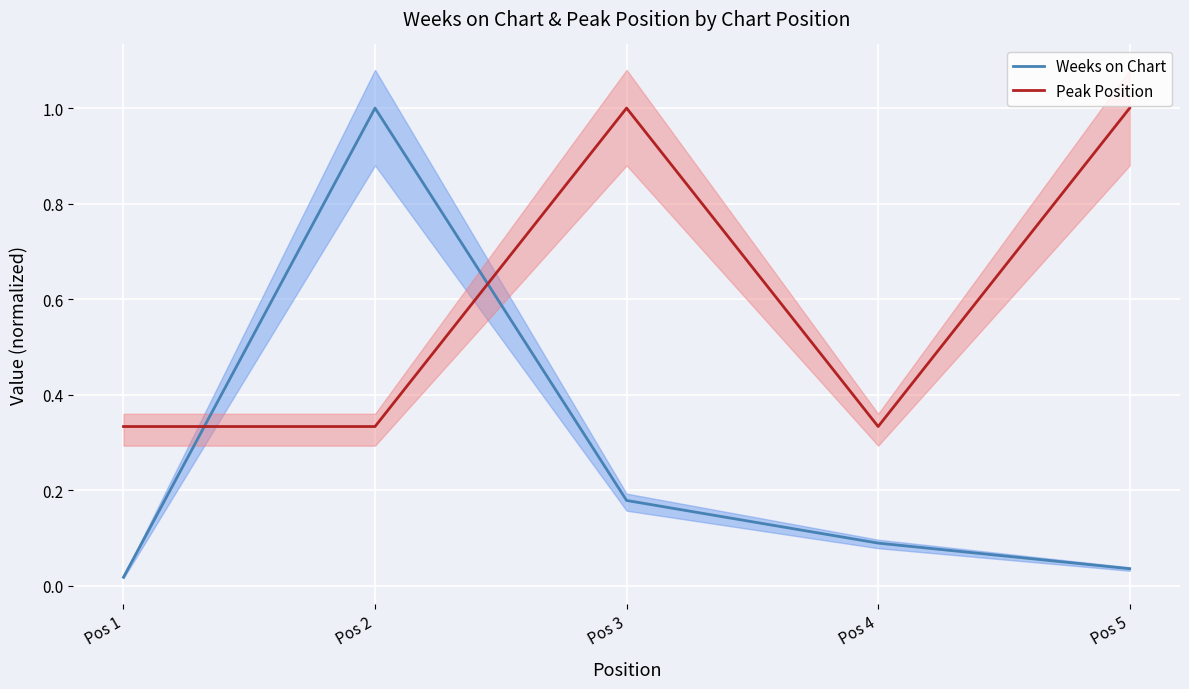

How many times do Weeks on Chart and Peak Position cross each other?

2